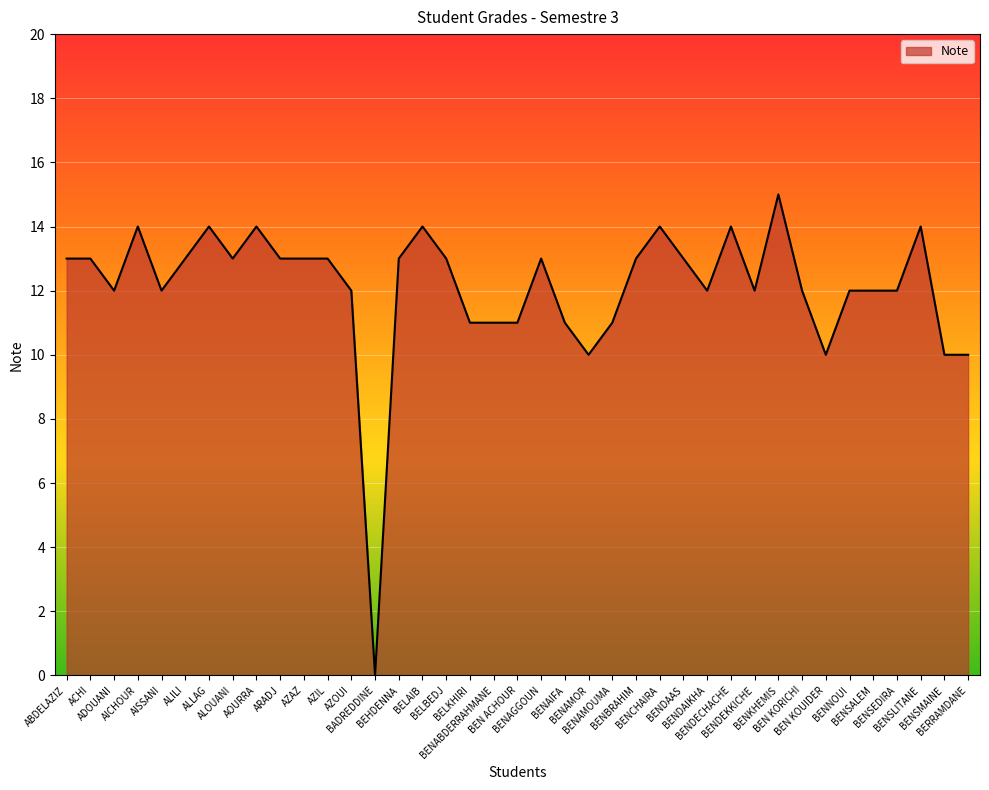

Does the chart display data point markers on the line(s)?

No